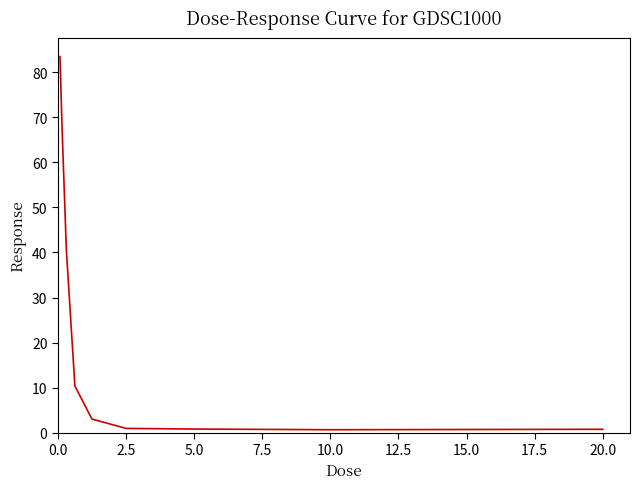

What is the difference between the maximum and minimum values?

82.8